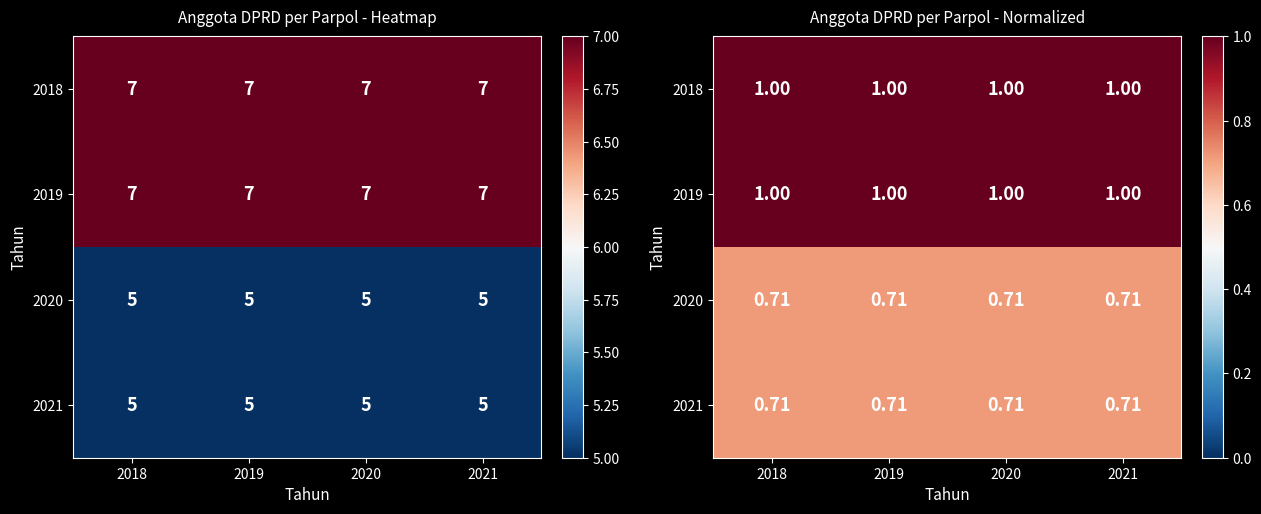

What is the sum of all 2018 values?

4.0